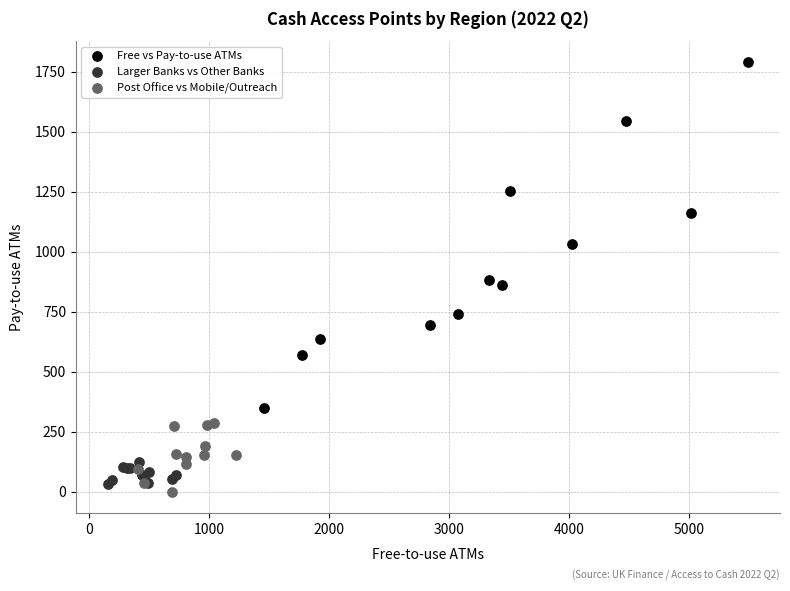

Which series reaches the maximum Y coordinate?

Free vs Pay-to-use ATMs